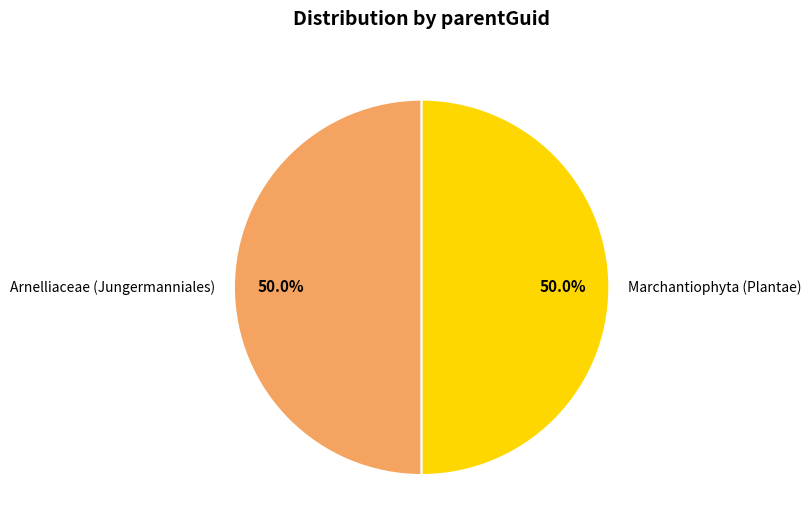

What percentage is the Marchantiophyta (Plantae) slice, to the nearest percent?

50%